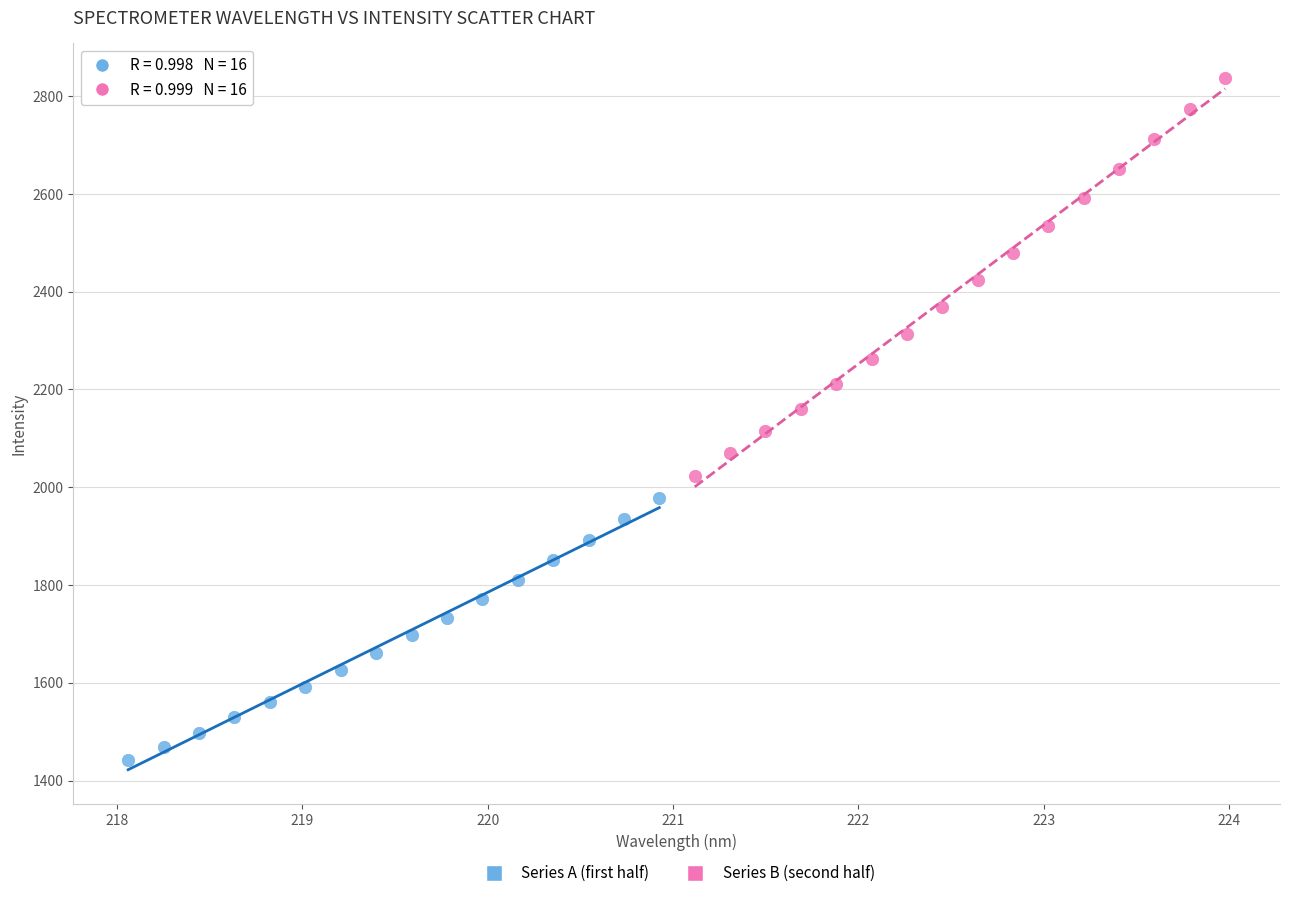

Which series reaches the maximum Y coordinate?

Series B (second half)